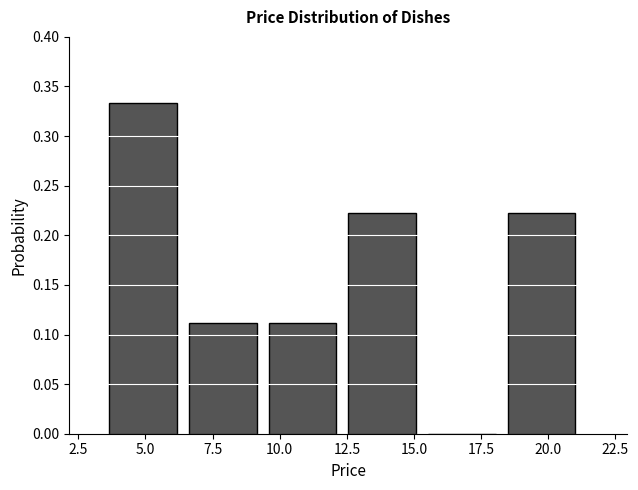

Reading left to right, transcribe this chart: for each bar, give the range it covers on the x-axis and its height. Neither the bar edges nor the heights are printed on the chart, so give them approximately, as read against the axes.

3.5 to 6.5: 0.335
6.5 to 9.5: 0.110
9.5 to 12.5: 0.110
12.5 to 15.5: 0.220
15.5 to 18.5: 0
18.5 to 21.5: 0.220